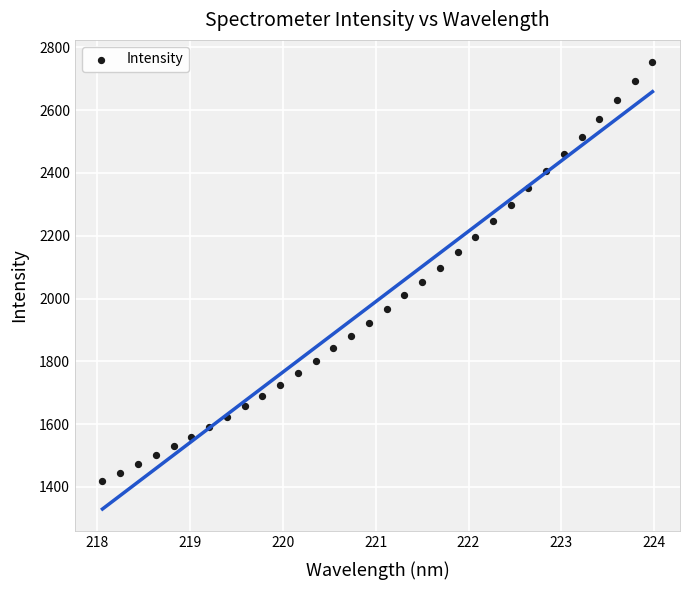

What is the range of X values (max minus min)?

5.9